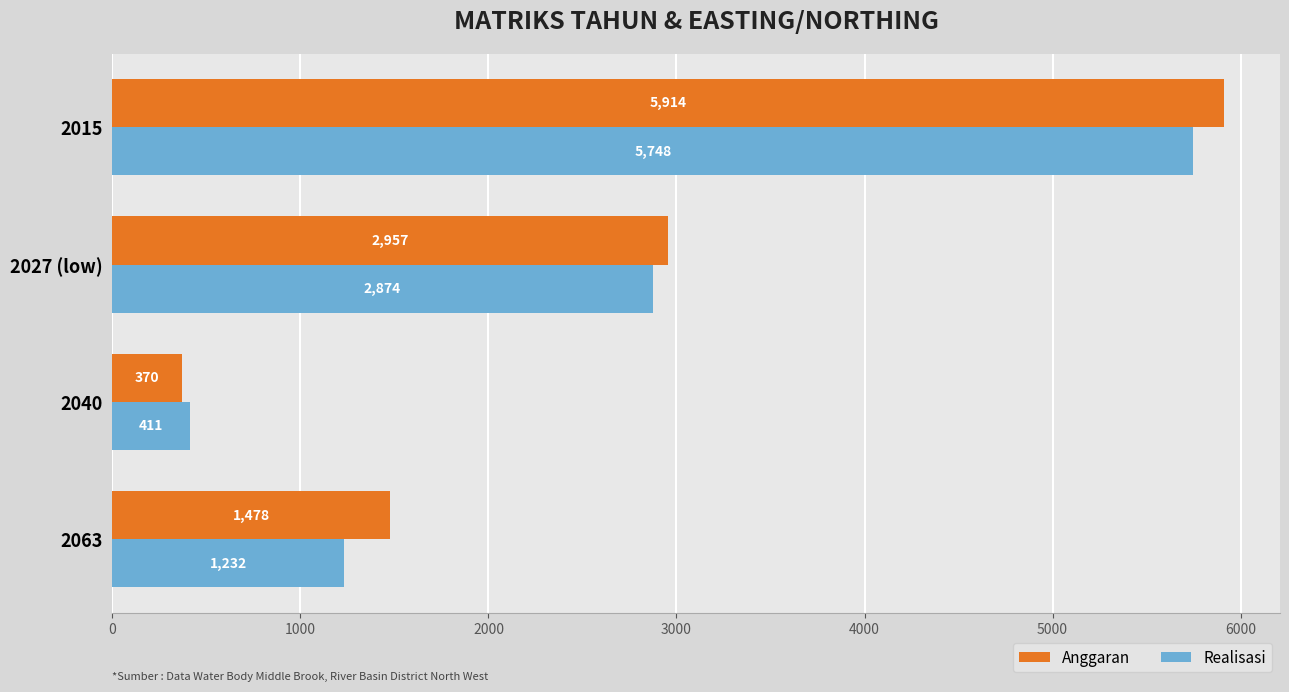

True or false: Realisasi has a value of 2873.8 at 2027 (low).

True